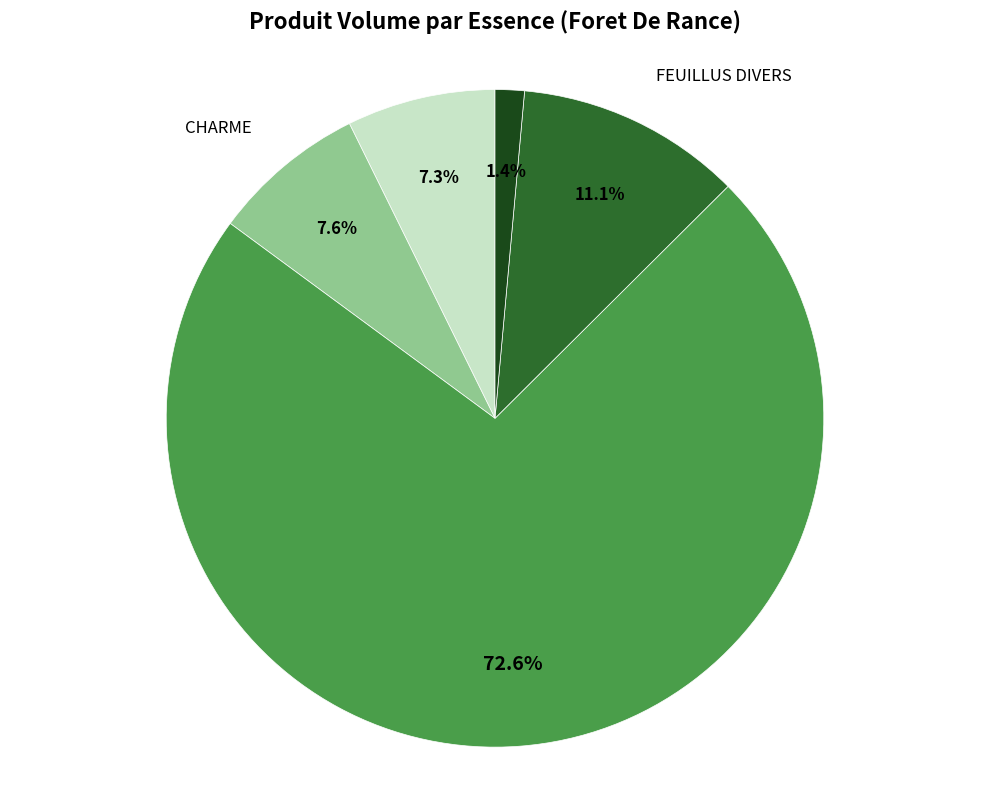

Is there any slice that represents more than half of the pie?

Yes